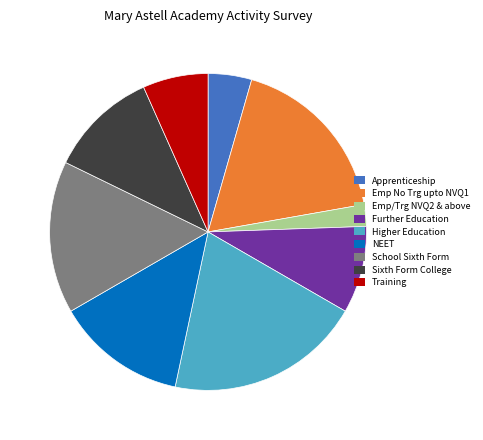

The Emp No Trg upto NVQ1 slice represents 18% of the pie. True or false?

True